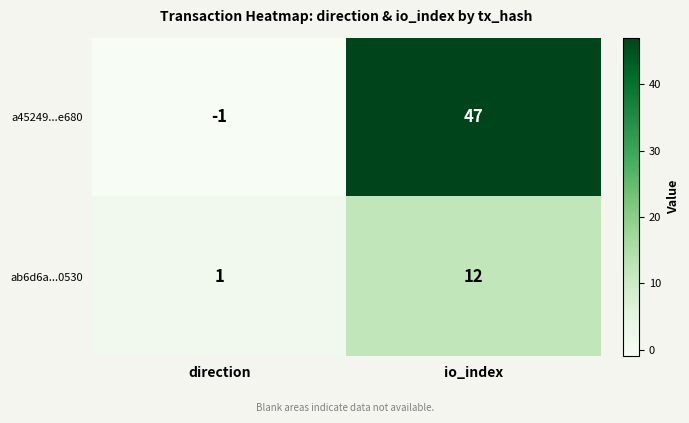

True or false: a45249...e680 has a value of 47 at io_index.

True